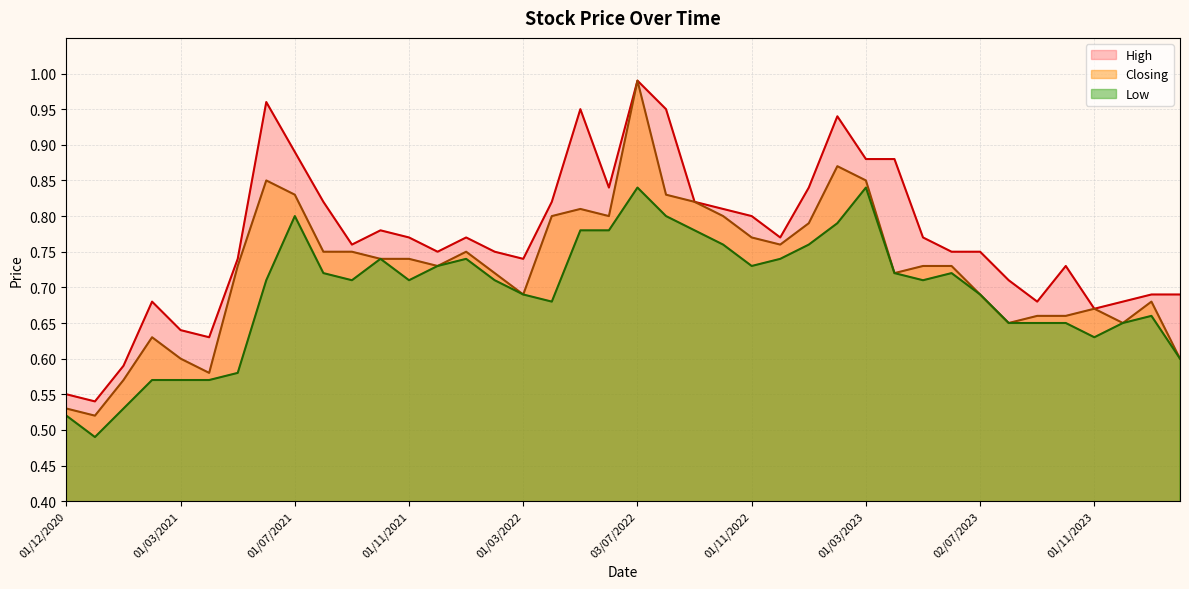

What value does the High series have at 01/12/2021?

0.8